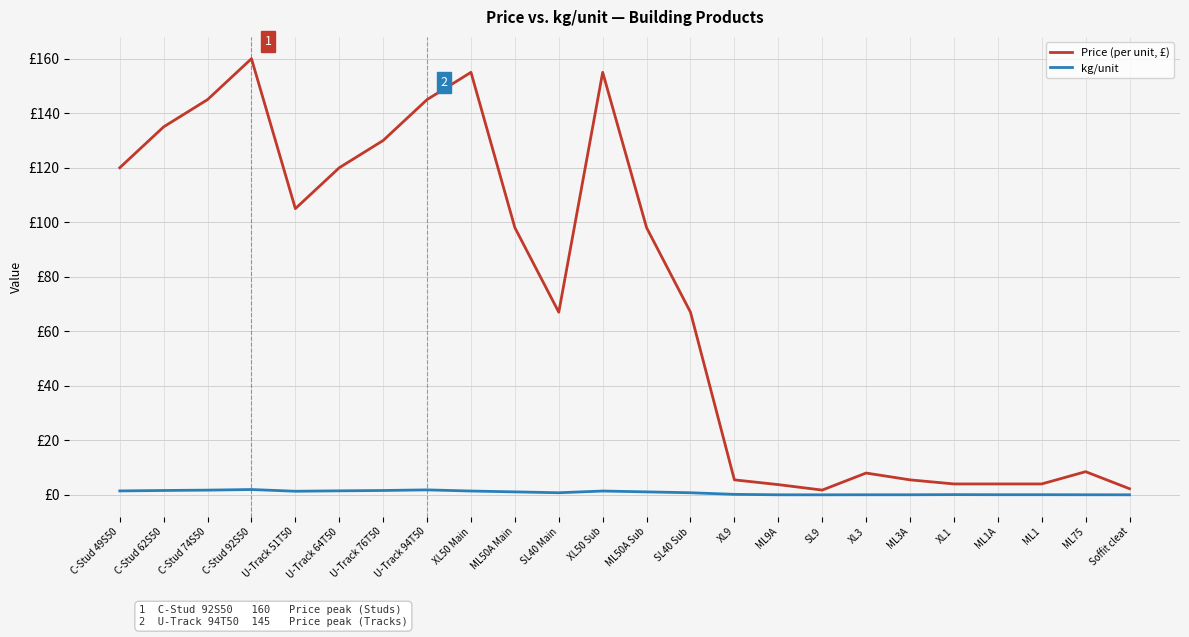

Does the chart display data point markers on the line(s)?

No